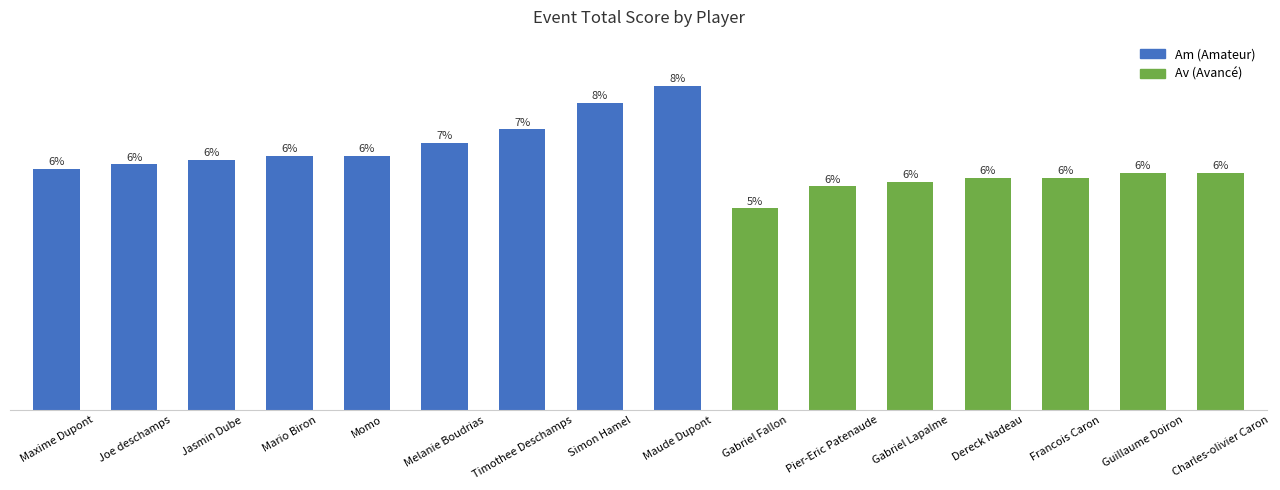

Does the chart contain any negative values?

No